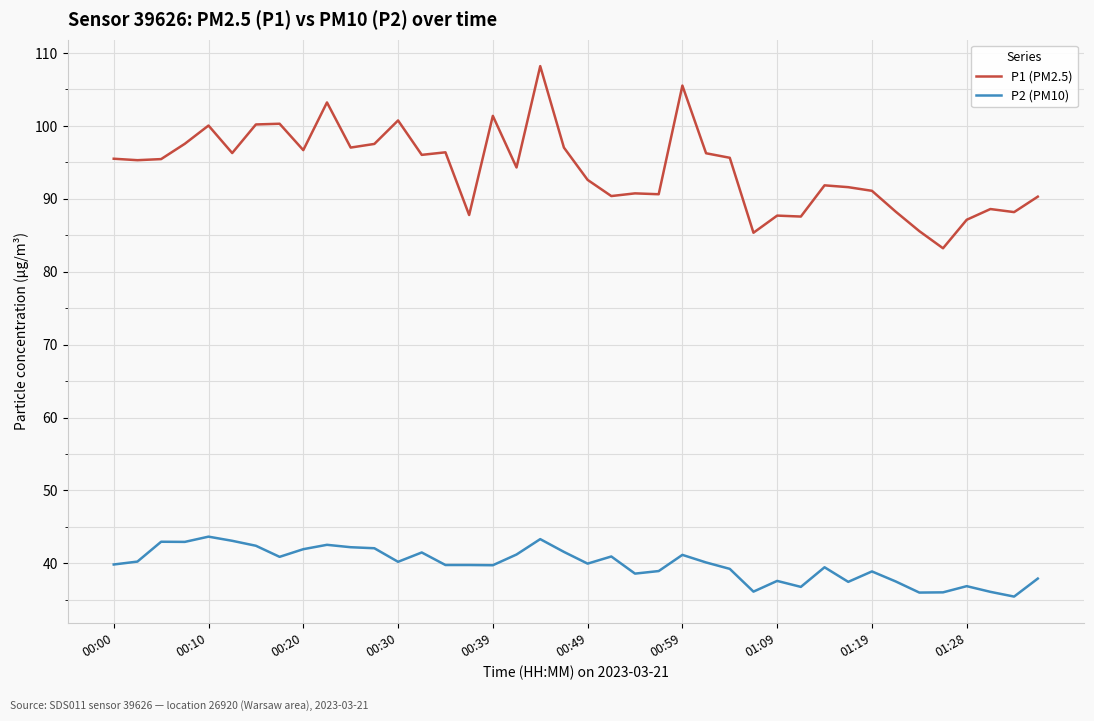

What are all the series names shown in the legend?

P1 (PM2.5), P2 (PM10)